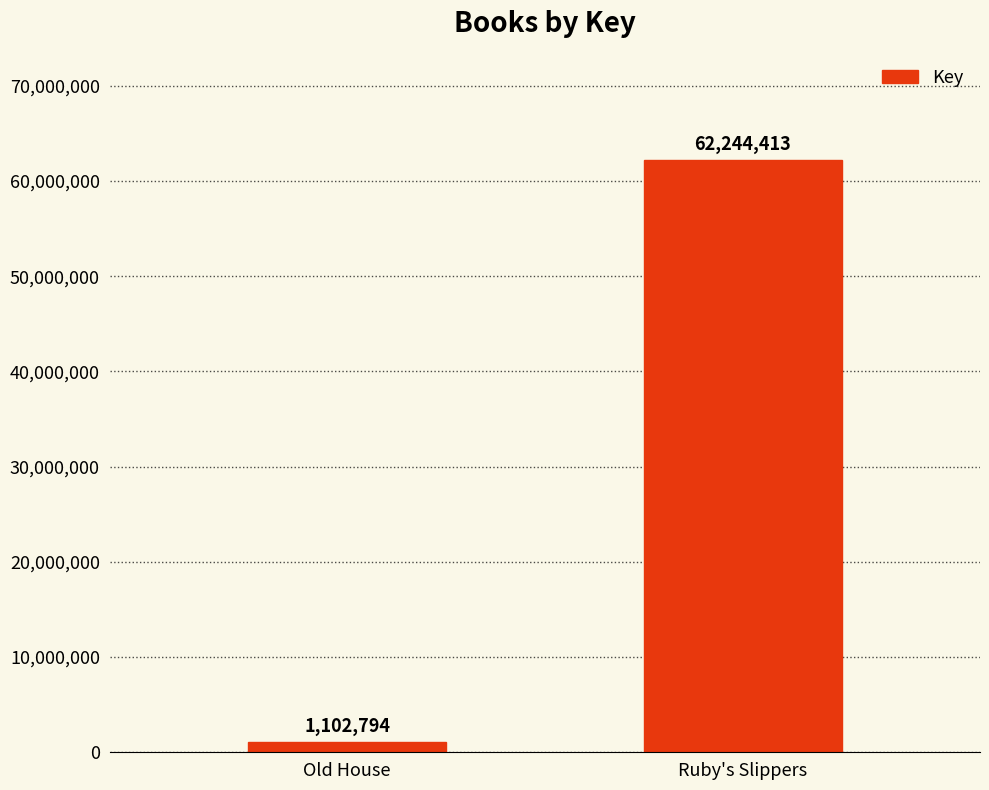

The chart shows a value of 62244413 at Ruby's Slippers. True or false?

True